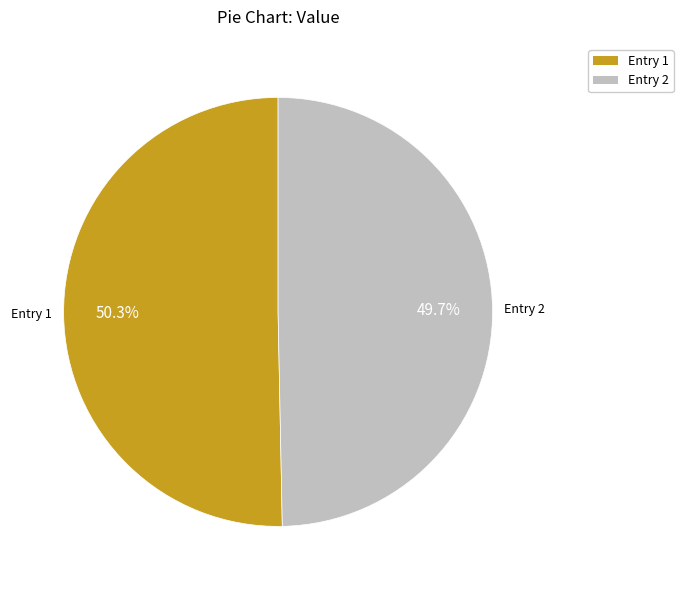

Approximately how many times larger is the value at Entry 1 compared to Entry 2?

1.0